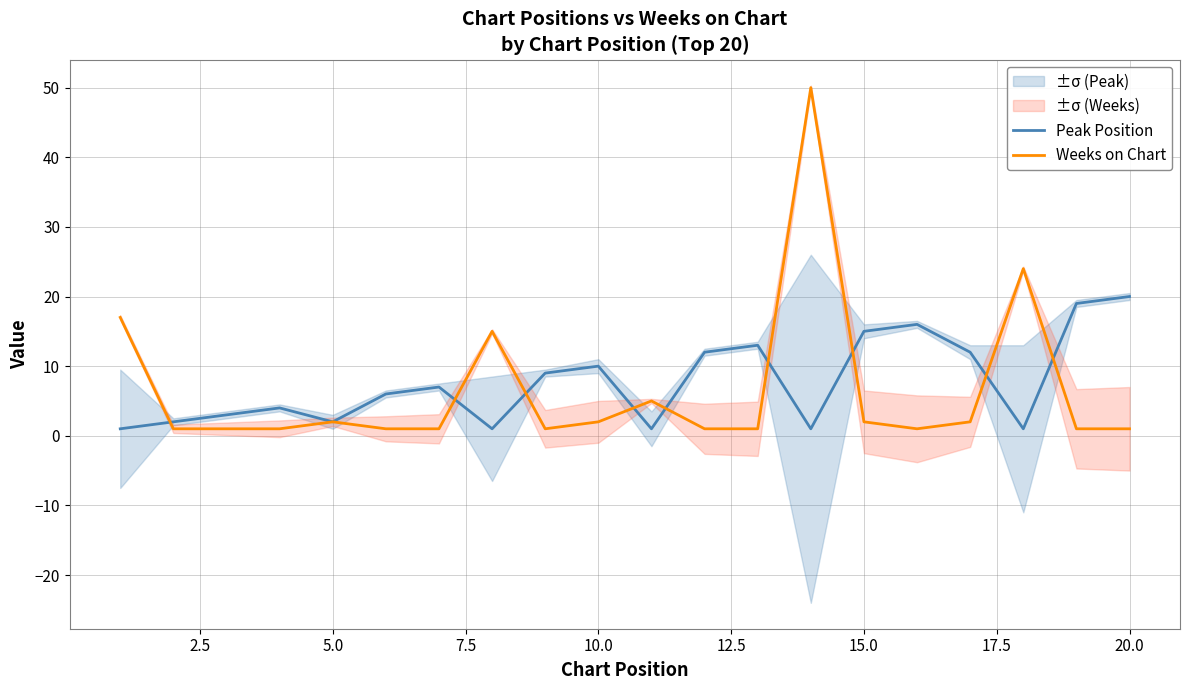

True or false: Weeks on Chart has a value of 2 at 15.0.

True